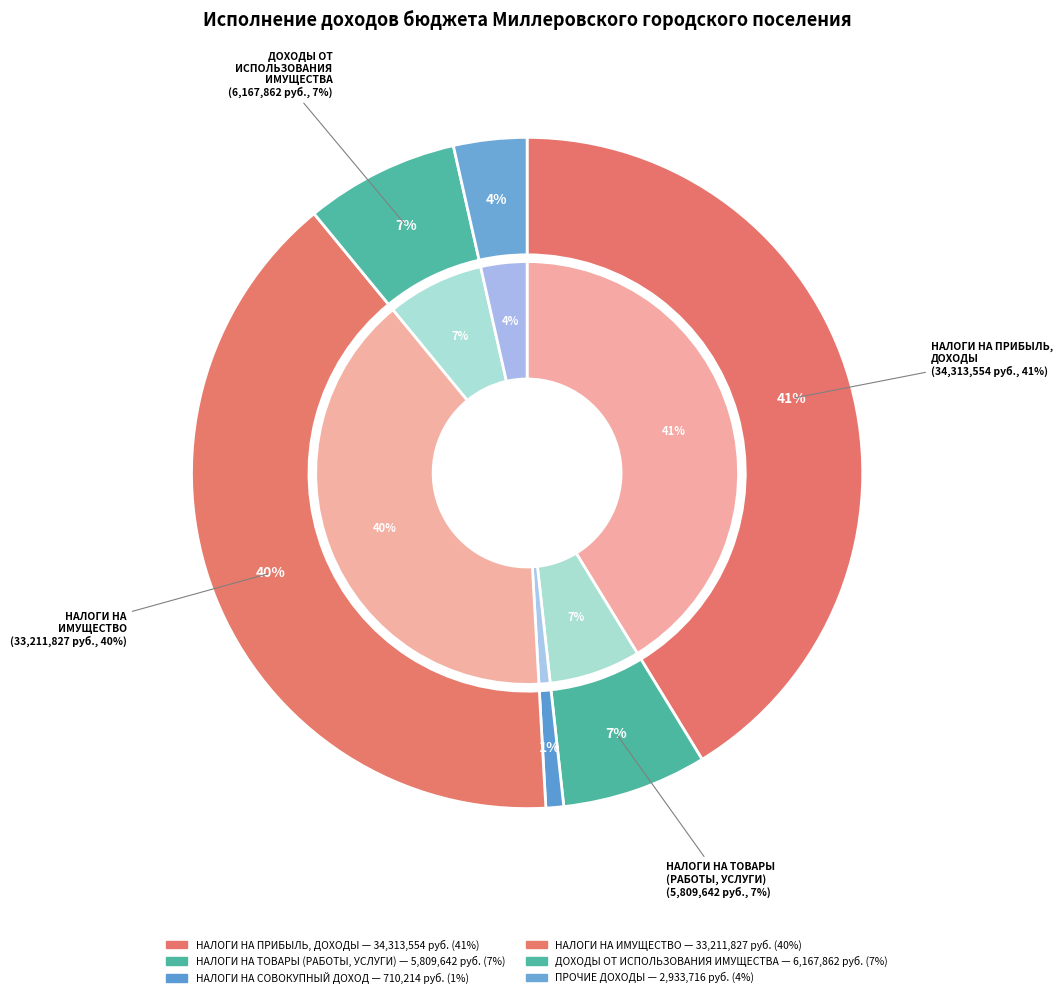

To the nearest percent, what portion does НАЛОГИ НА ПРИБЫЛЬ, ДОХОДЫ represent?

41%